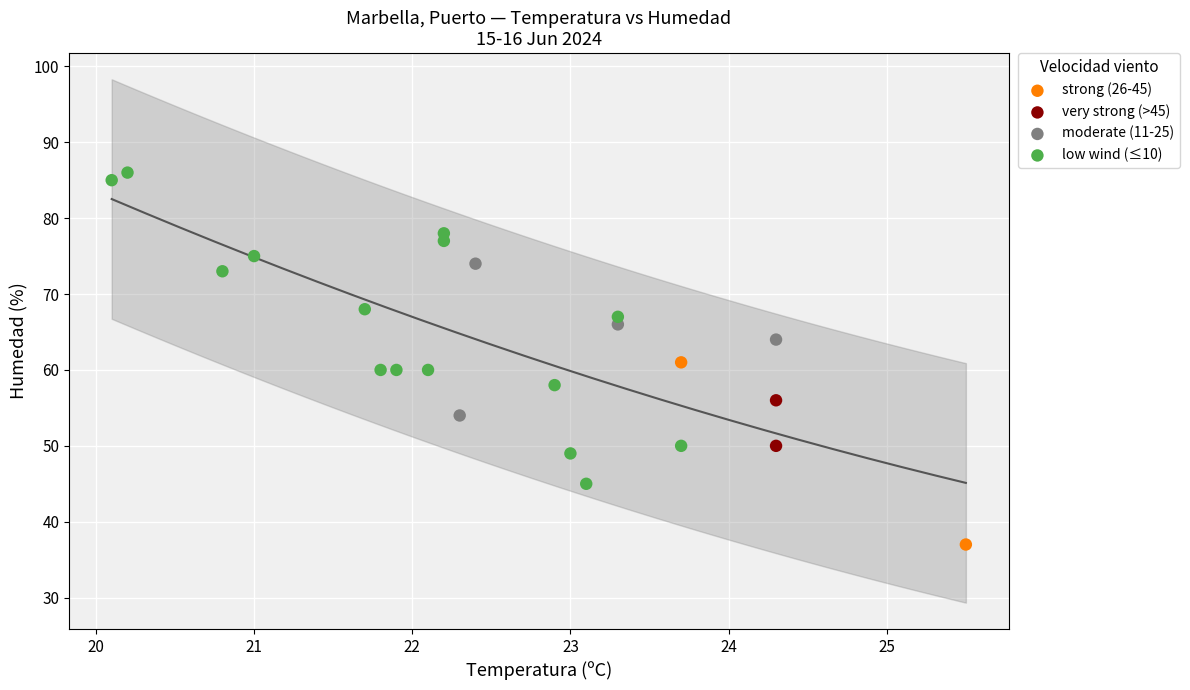

What are all the series names shown in the legend?

strong (26-45), very strong (>45), moderate (11-25), low wind (≤10)